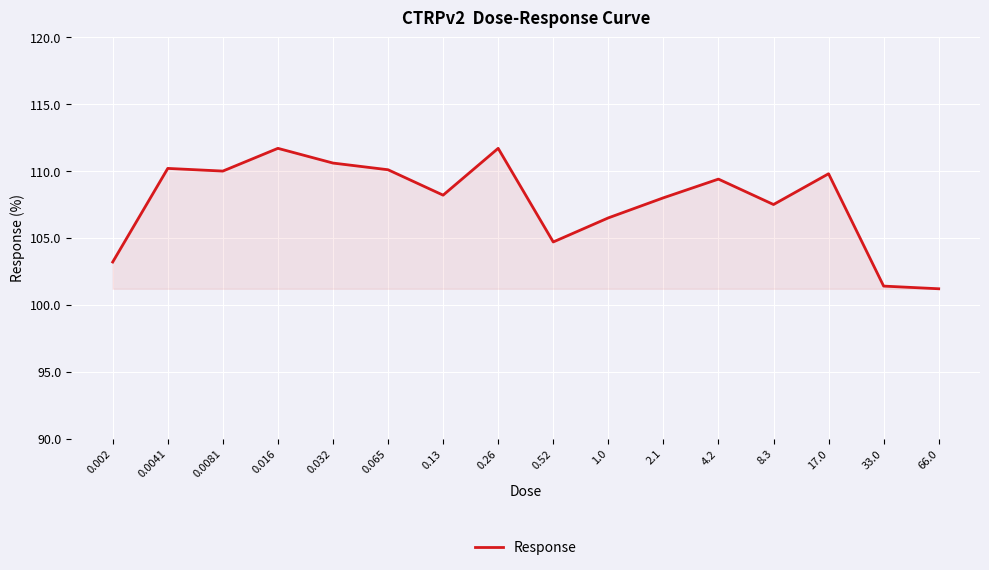

Does the chart have visible grid lines?

Yes